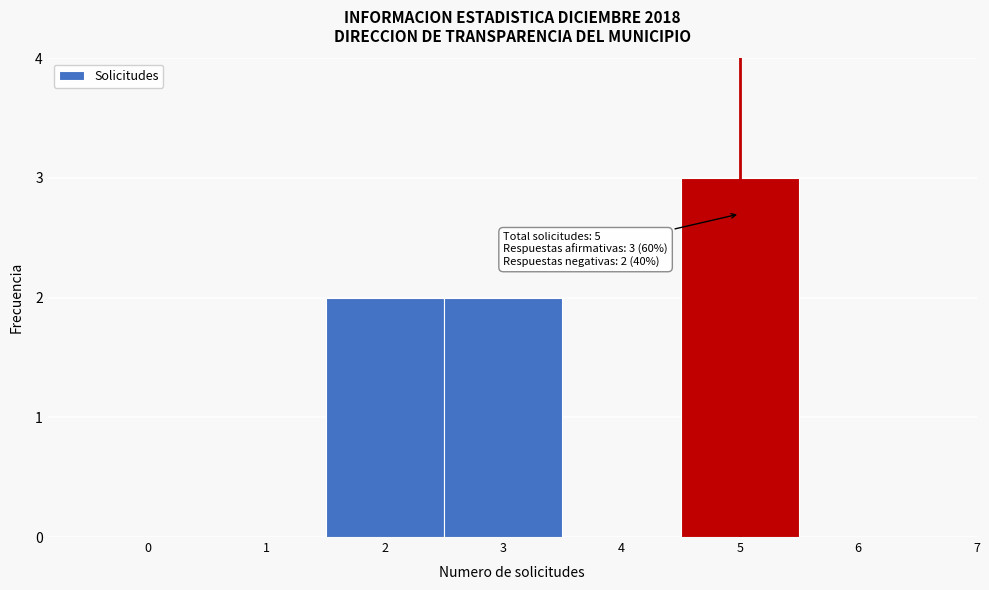

Reading right to left, list all the values displayed in this chart.

6=0	5=3	4=0	3=2	2=2	1=0	0=0